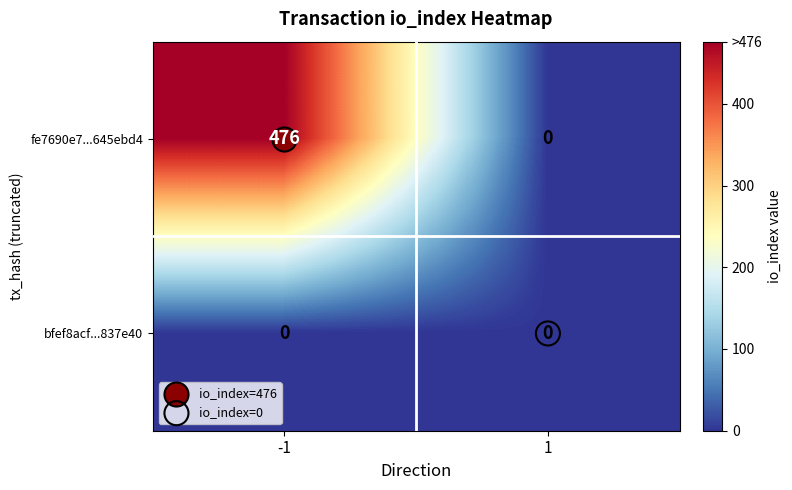

Which series has the largest total across all categories?

fe7690e7...645ebd4